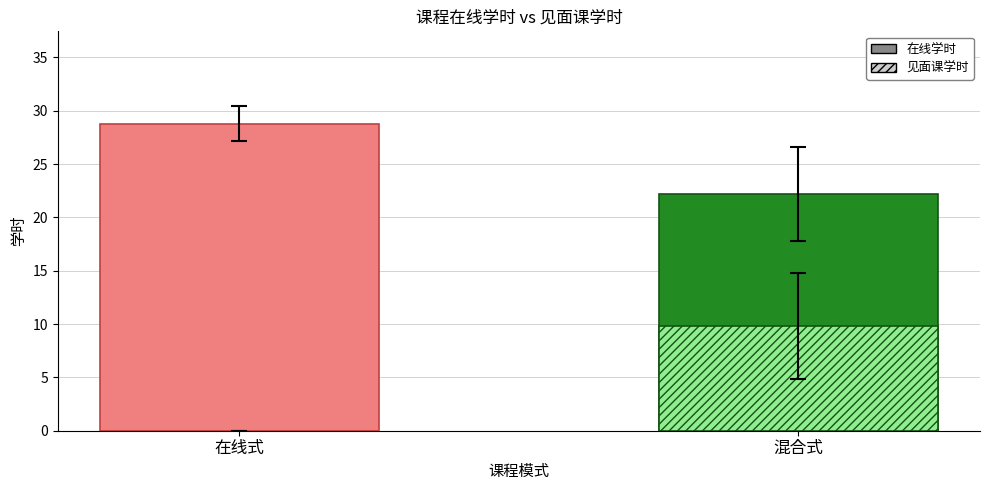

How many values in the 见面课学时 series exceed 9?

1